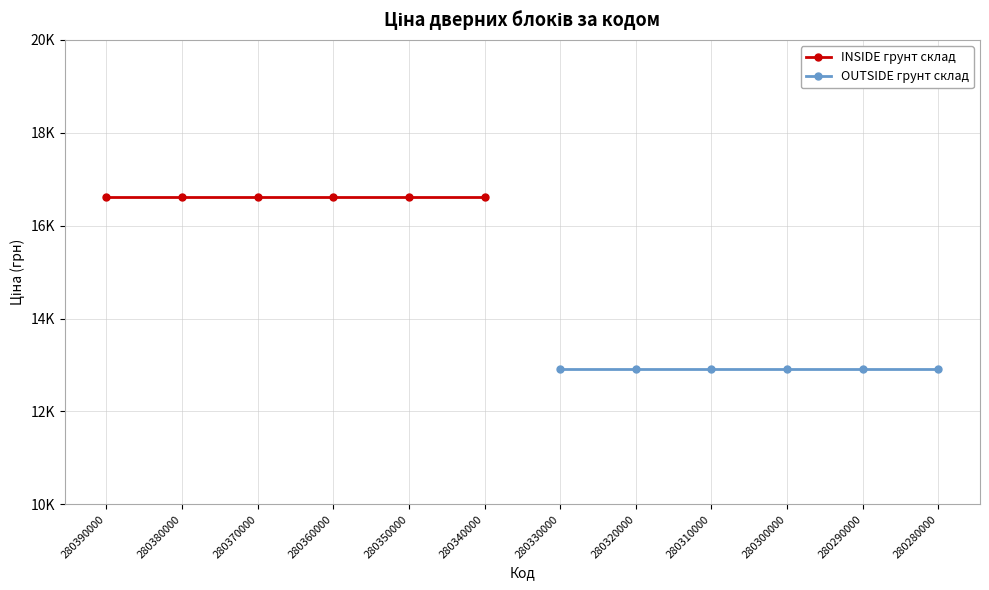

Which series has the widest spread of values?

INSIDE грунт склад